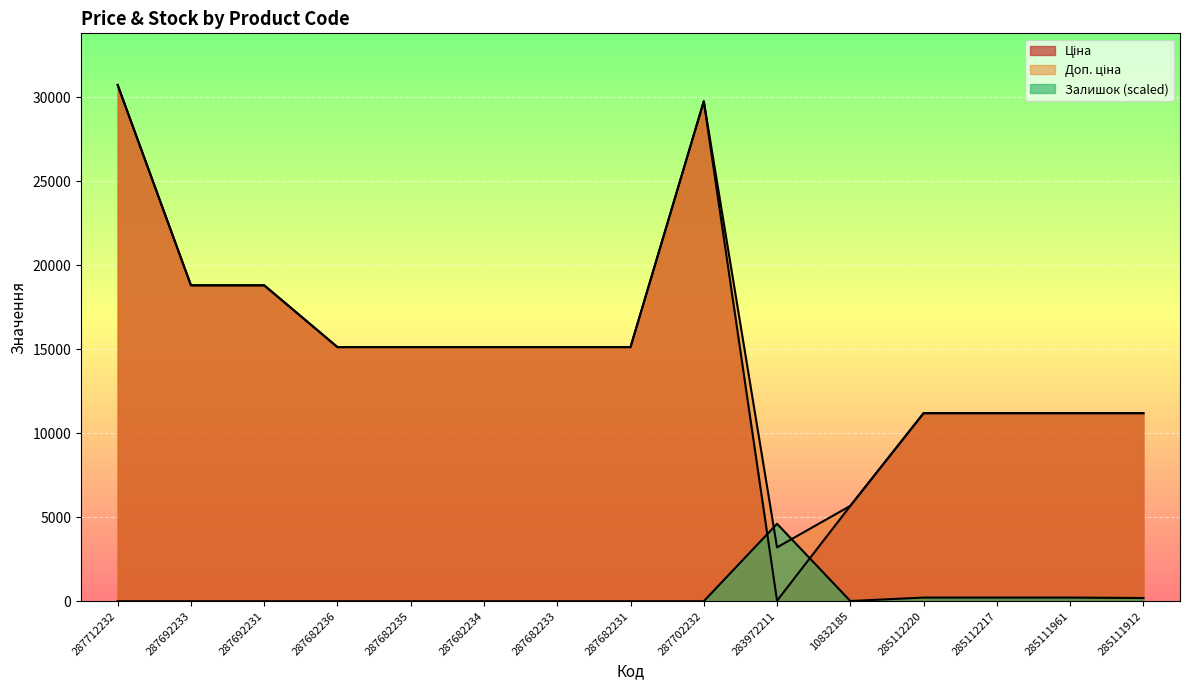

How many lines are shown in the chart?

3